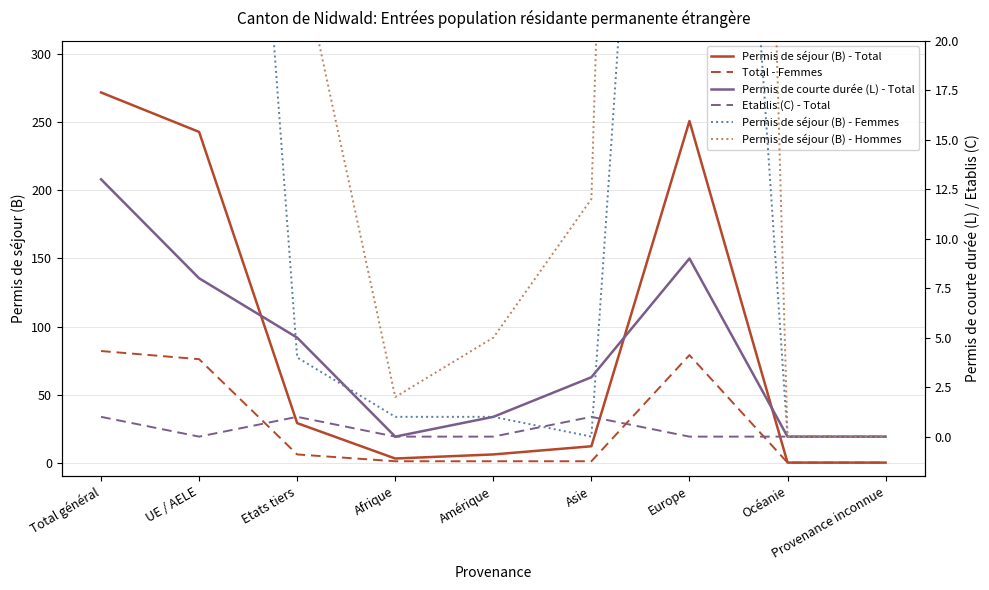

Which label corresponds to the largest value in the chart?

Total général